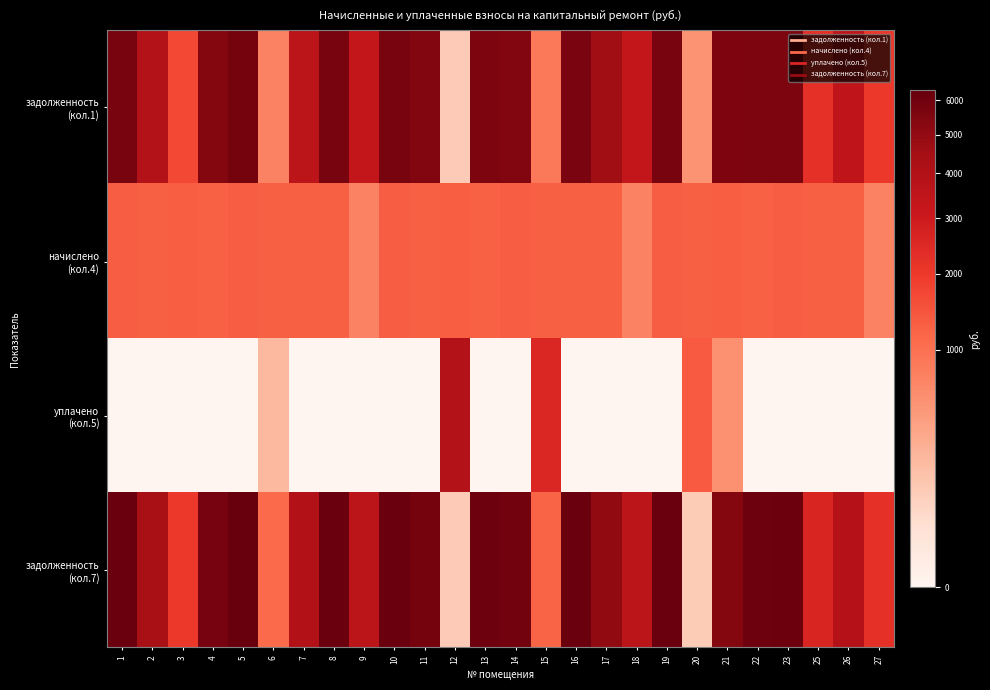

At how many categories does at least one series exceed 4560?

14